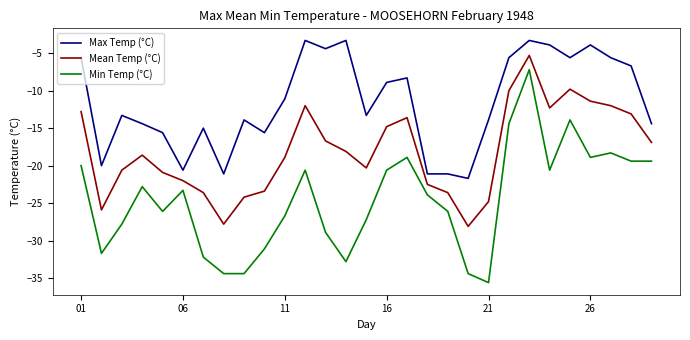

True or false: Max Temp (°C) and Min Temp (°C) intersect in this chart.

False